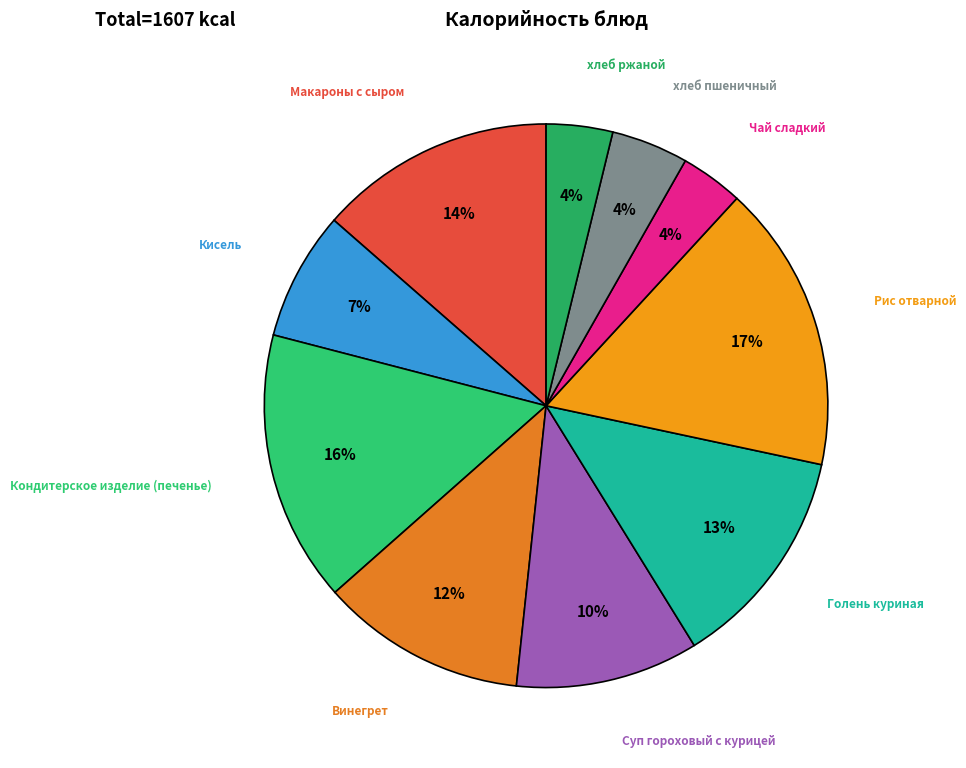

How many segments does this pie chart have?

10